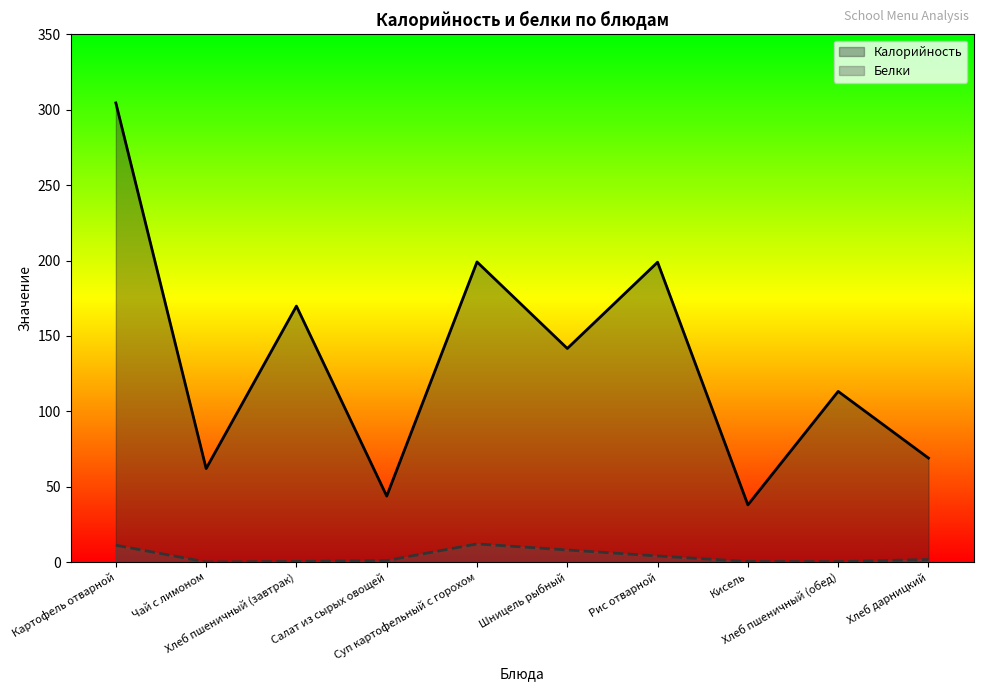

Reading left to right, list all the values displayed in this chart.

Калорийность: 304.6	62.0	169.8	43.7	199.1	141.7	198.9	37.9	113.2	69.0
Белки: 11.2	0.0	0.4	1.0	12.0	8.0	4.0	0.3	0.3	1.7